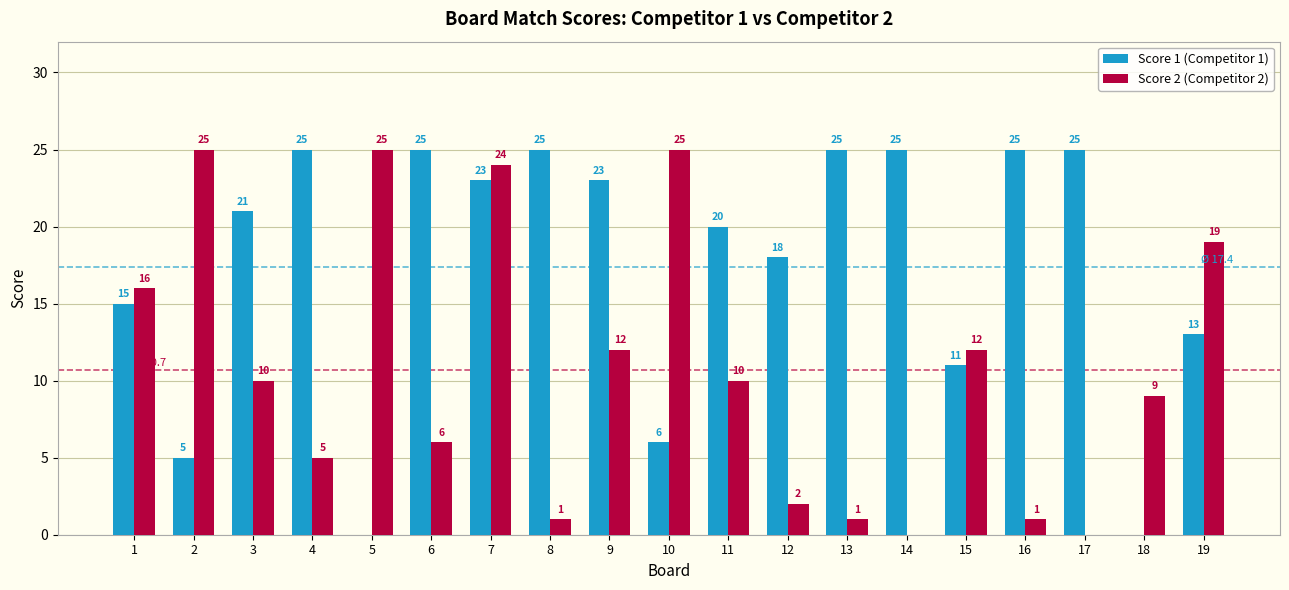

Reading left to right, list all the values displayed in this chart.

Score 1 (Competitor 1): 15	5	21	25	0	25	23	25	23	6	20	18	25	25	11	25	25	0	13
Score 2 (Competitor 2): 16	25	10	5	25	6	24	1	12	25	10	2	1	0	12	1	0	9	19